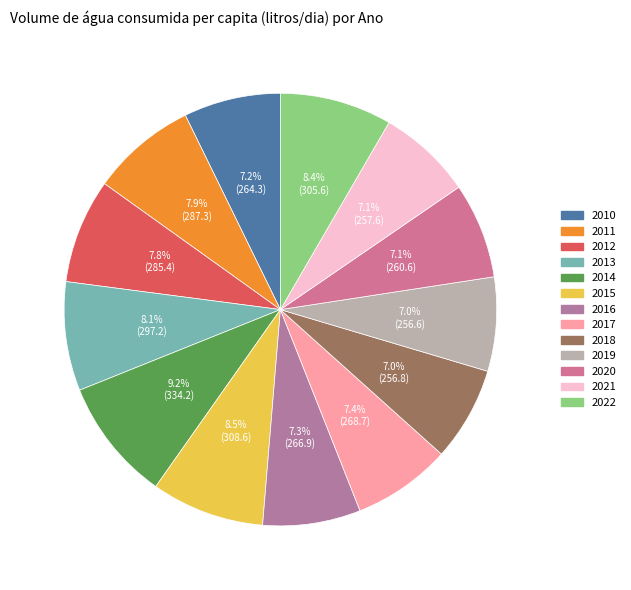

Which category has the biggest portion of the pie?

2014